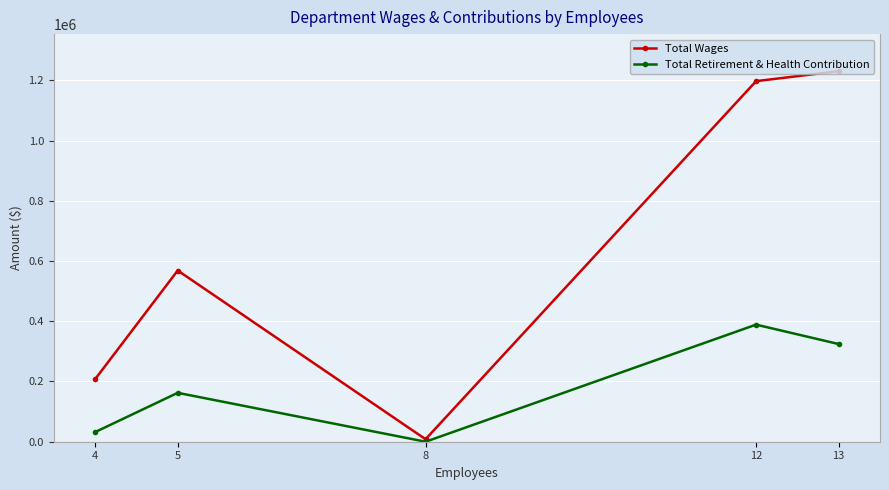

Which series has the widest spread of values?

Total Wages